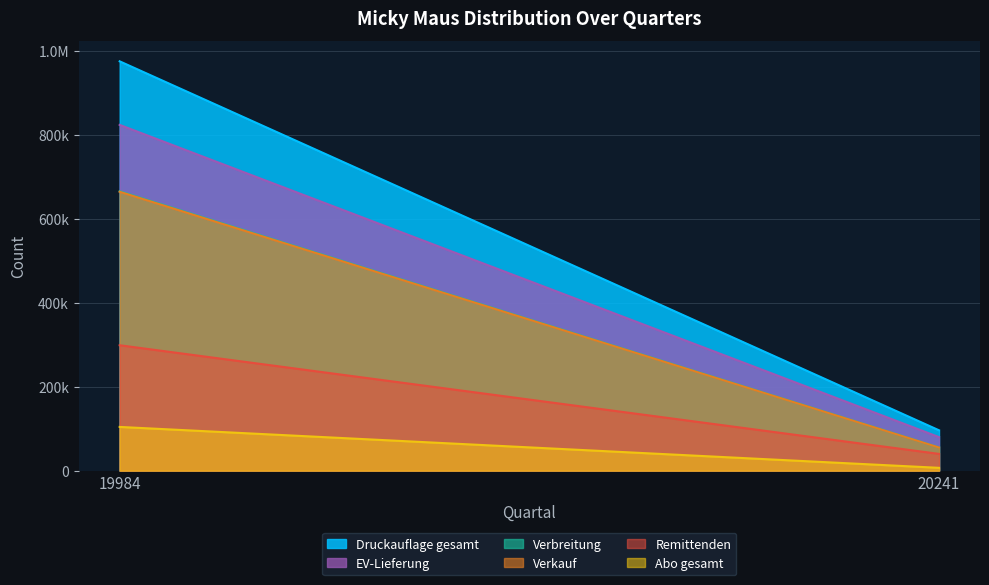

Reading left to right, extract all data points from this chart.

Verbreitung: 19984=665907	20241=55345
Verkauf: 19984=664629	20241=55045
Druckauflage gesamt: 19984=975516	20241=96117
Abo gesamt: 19984=104160	20241=6670
EV-Lieferung: 19984=824050	20241=79853
Remittenden: 19984=298831	20241=39891